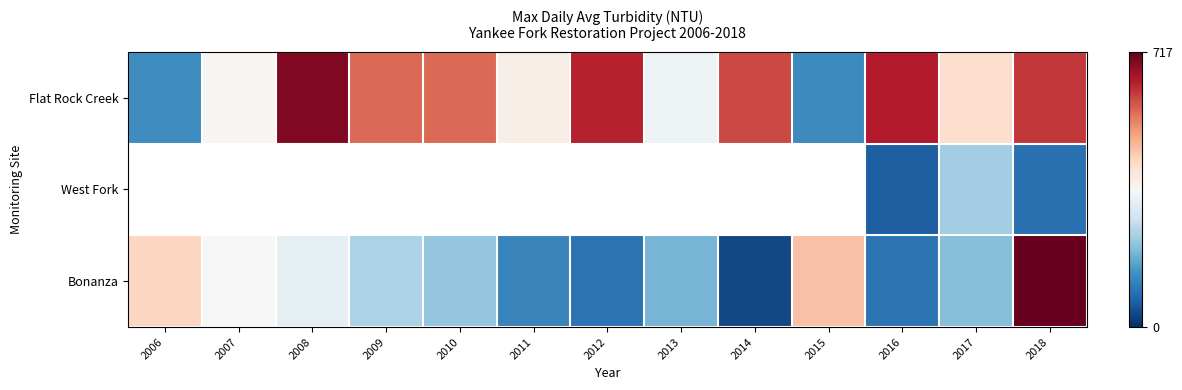

At which category does the chart reach its peak across all series?

2018